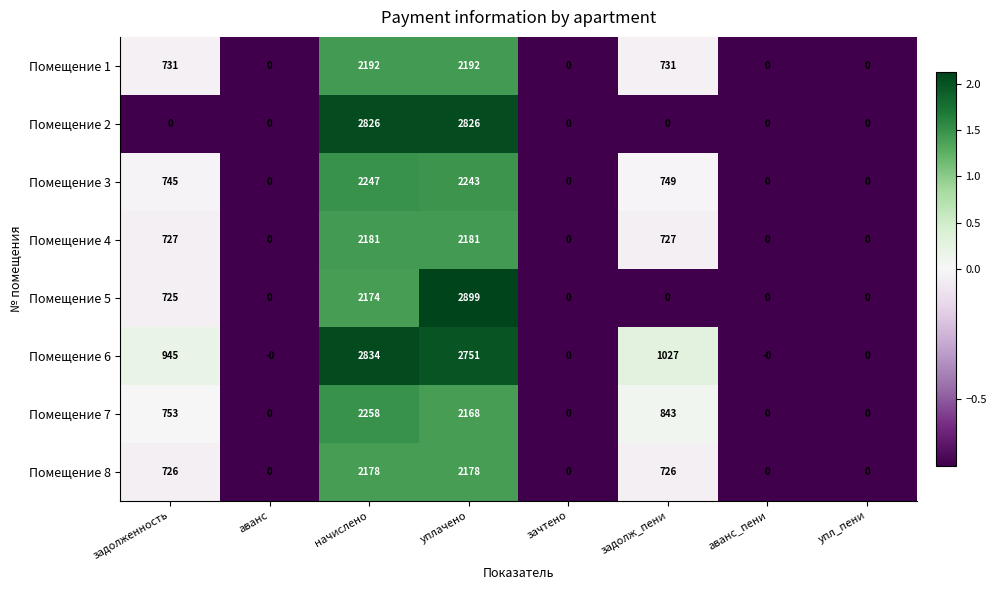

What is the average value of the Помещение 7 series?

753